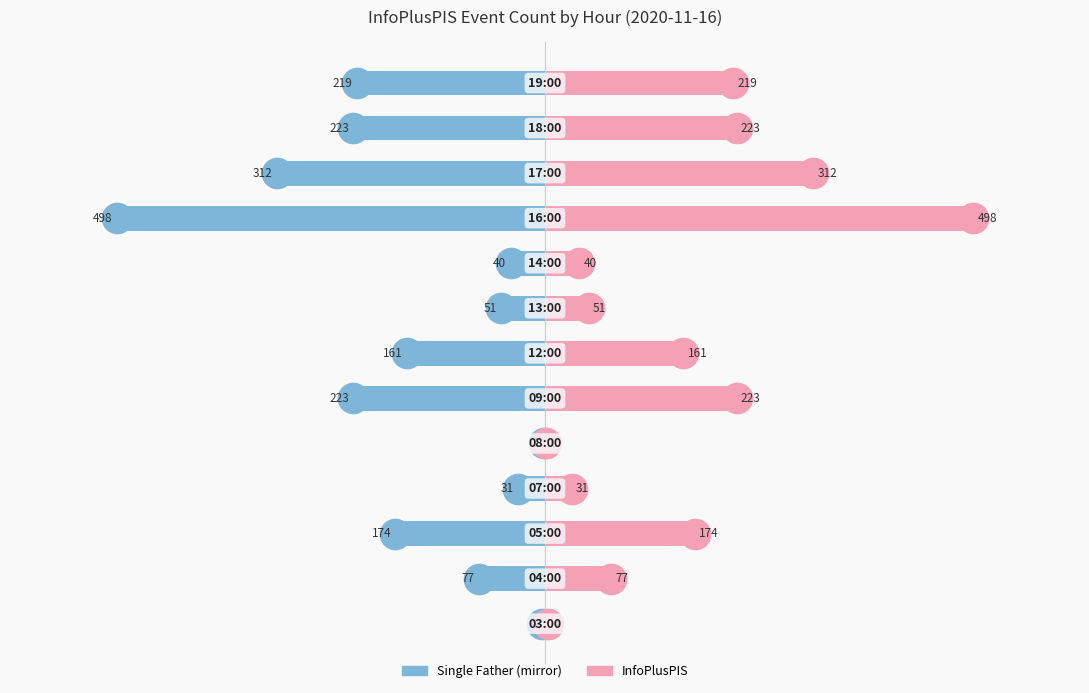

How many bars are there in each group?

2